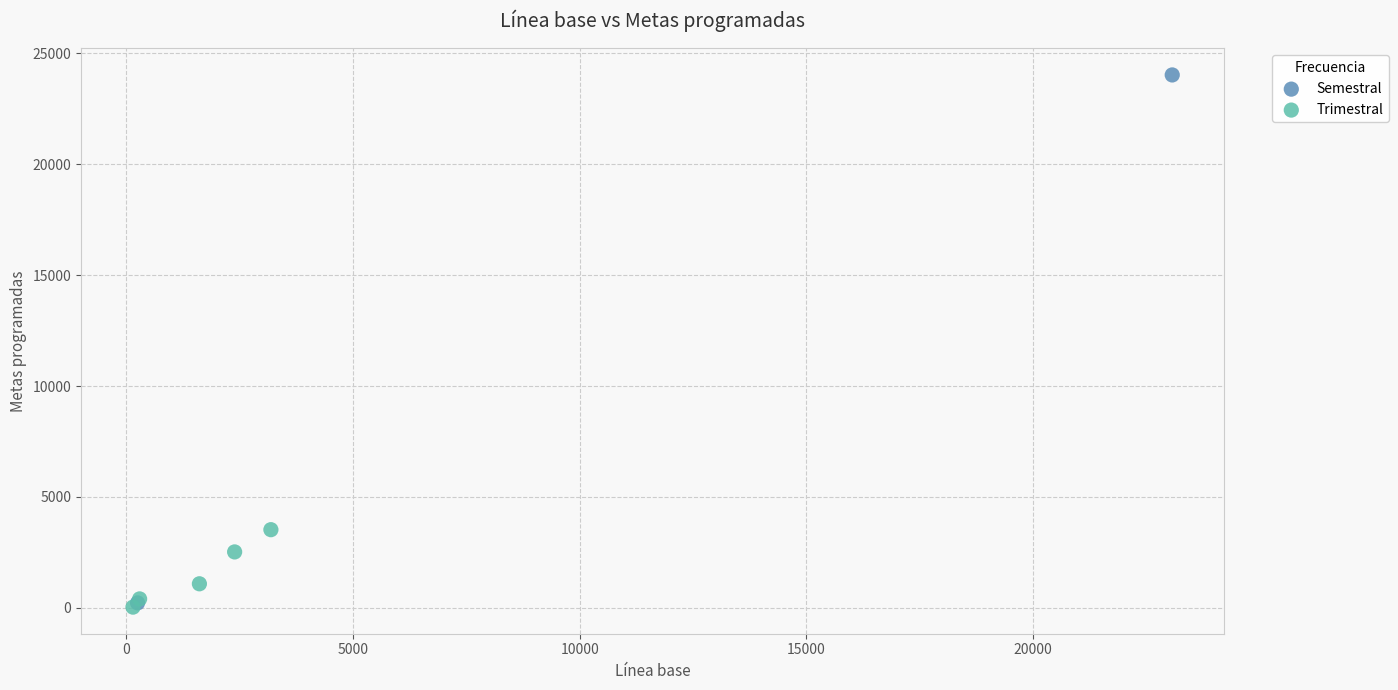

What are all the series names shown in the legend?

Semestral, Trimestral